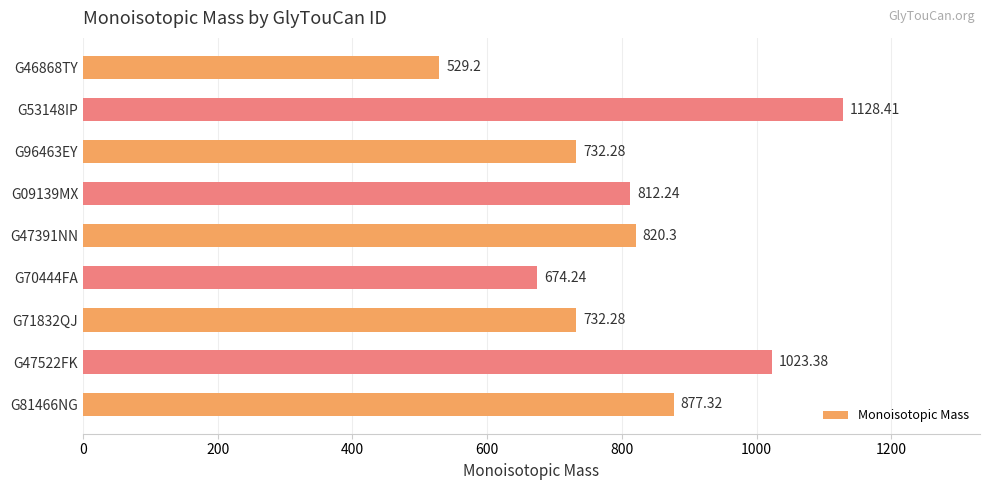

What is the average value?

814.4